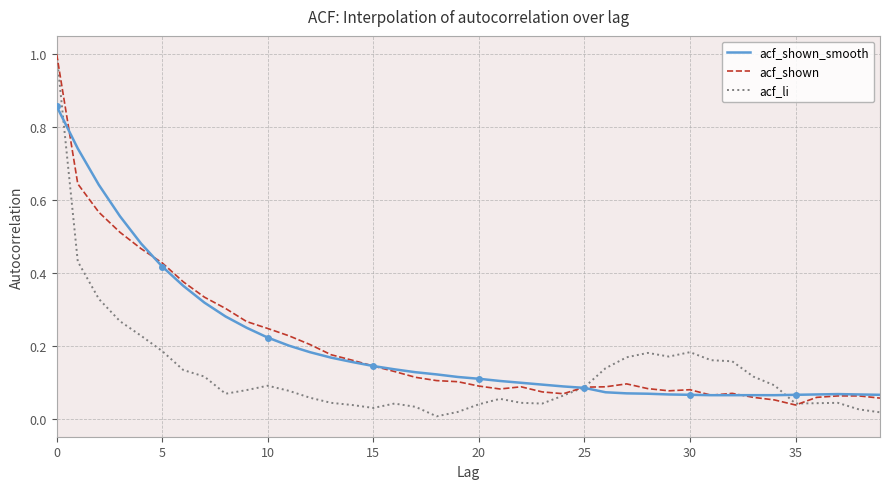

What is the maximum value for acf_shown?

1.0